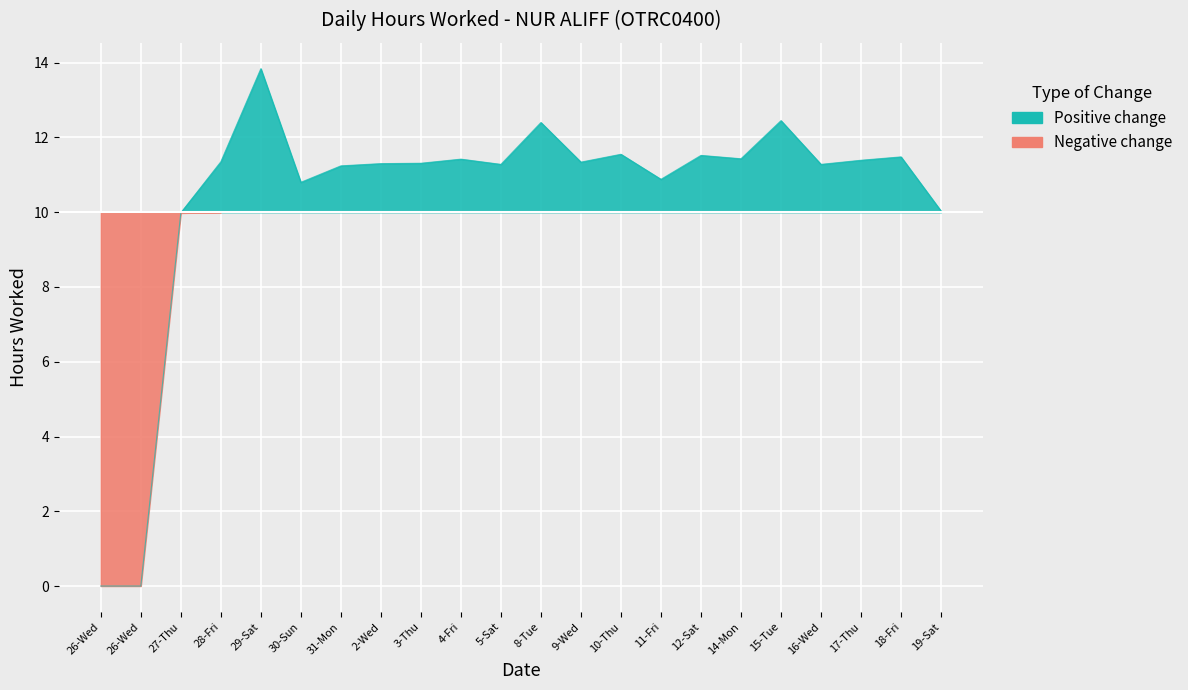

True or false: the data shows 3.2 at 4-Fri.

False